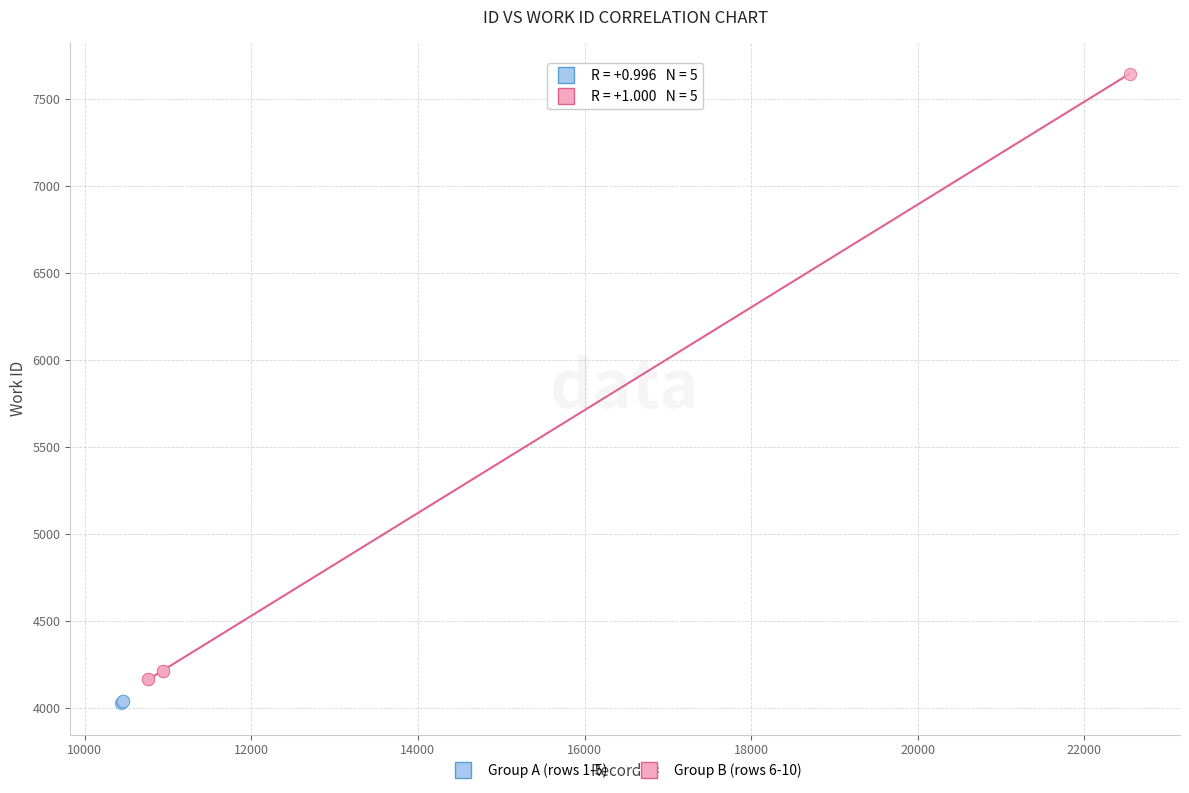

Which series has the largest Y range (max minus min)?

Group B (rows 6-10)